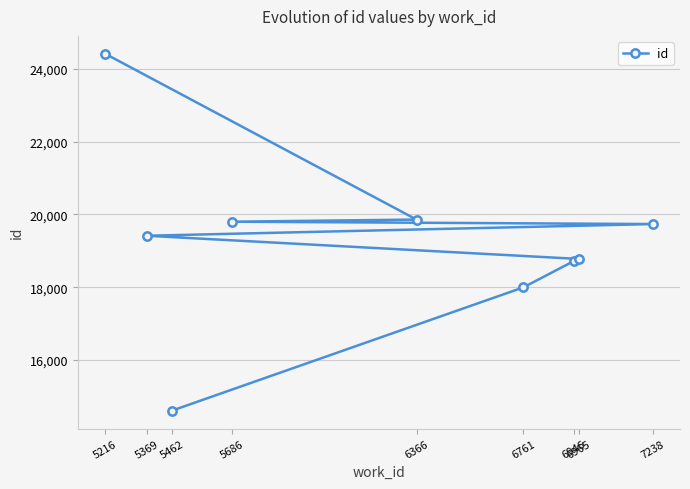

At which category does the chart reach its minimum across all series?

5462